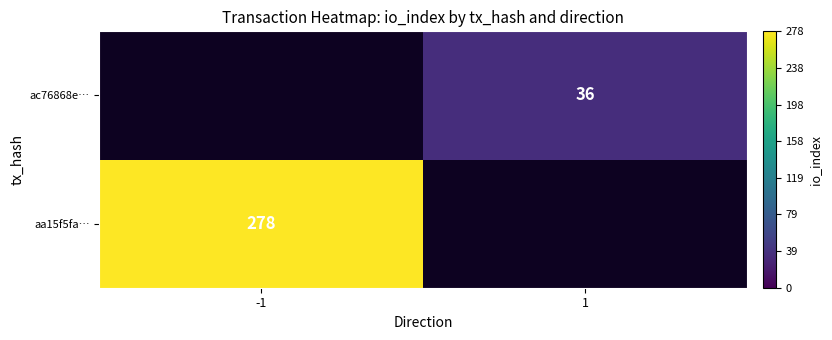

At how many categories does at least one series exceed 165?

1